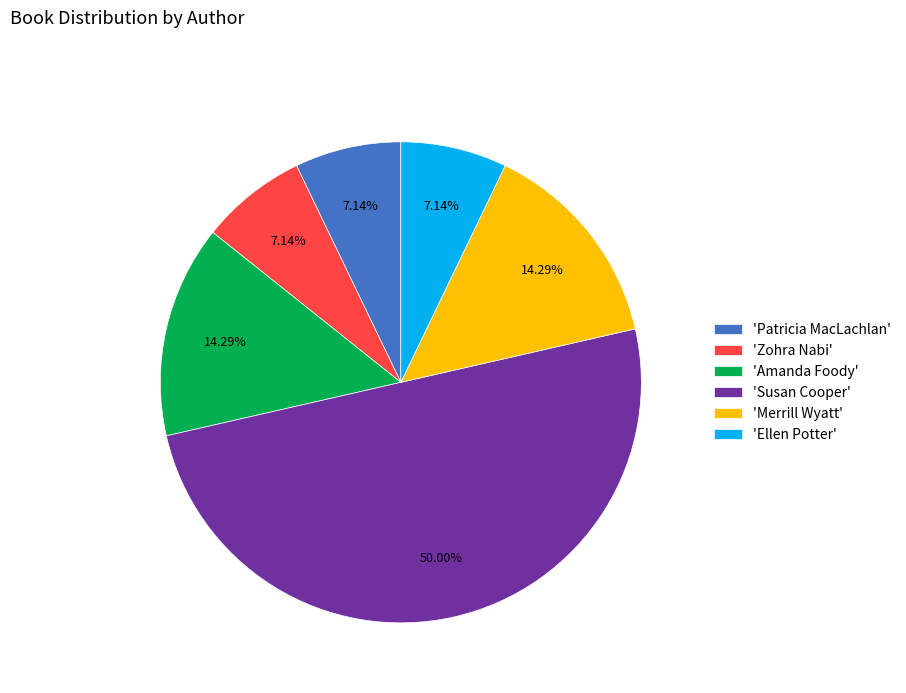

Is the sum of 'Ellen Potter' and 'Susan Cooper' greater than half?

Yes